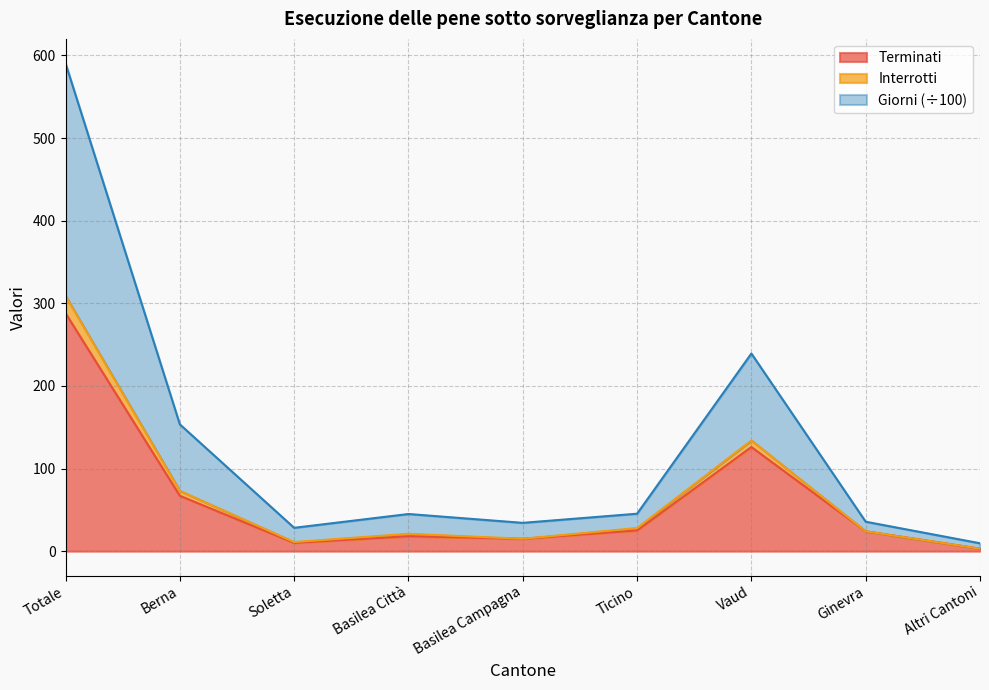

True or false: Terminati has a value of 42.4 at Berna.

False